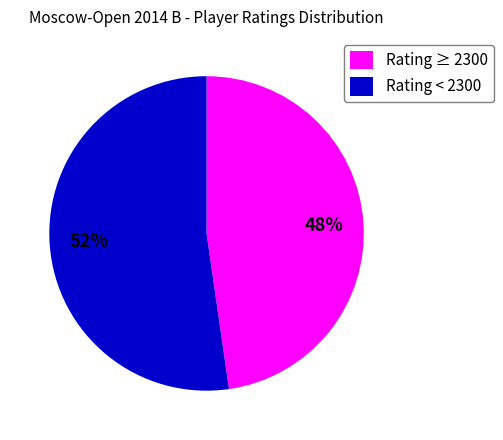

Is it true that Rating < 2300 is 52% of the pie?

True